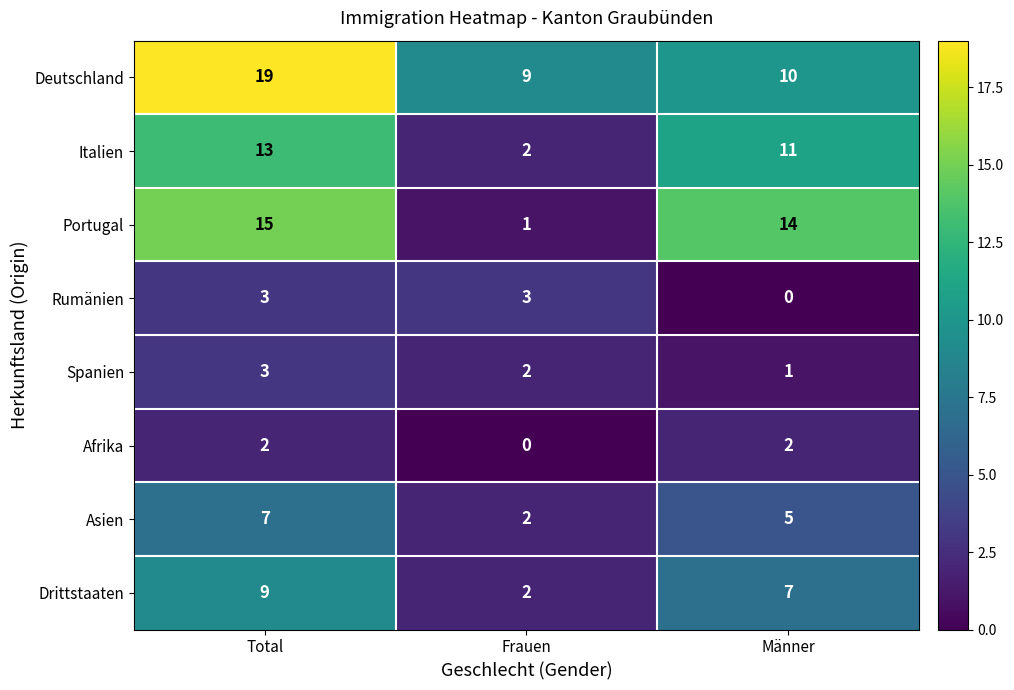

What is the sum of all Deutschland values?

38